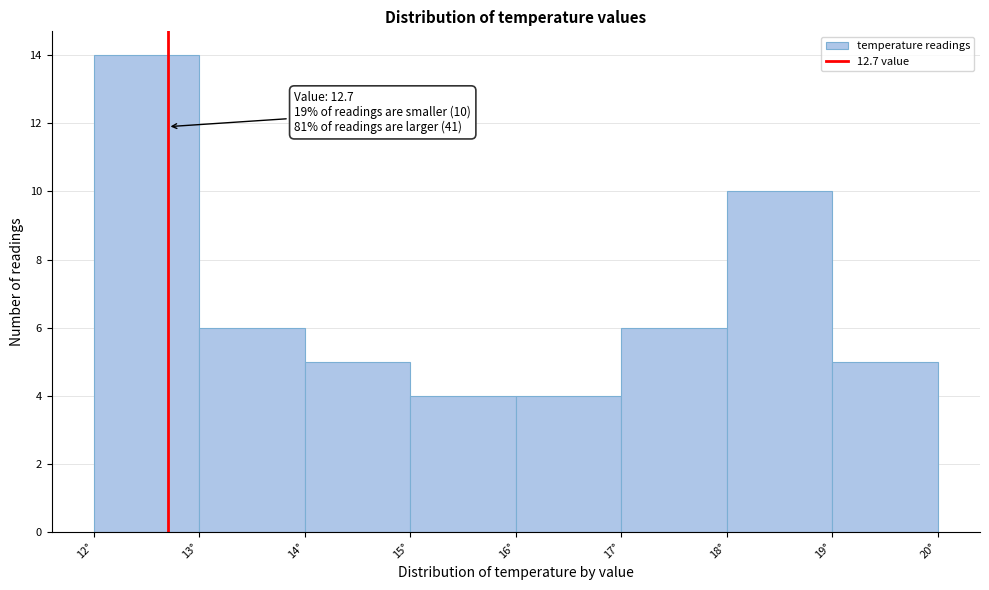

Which range on the x-axis has the tallest bar?

12 to 13